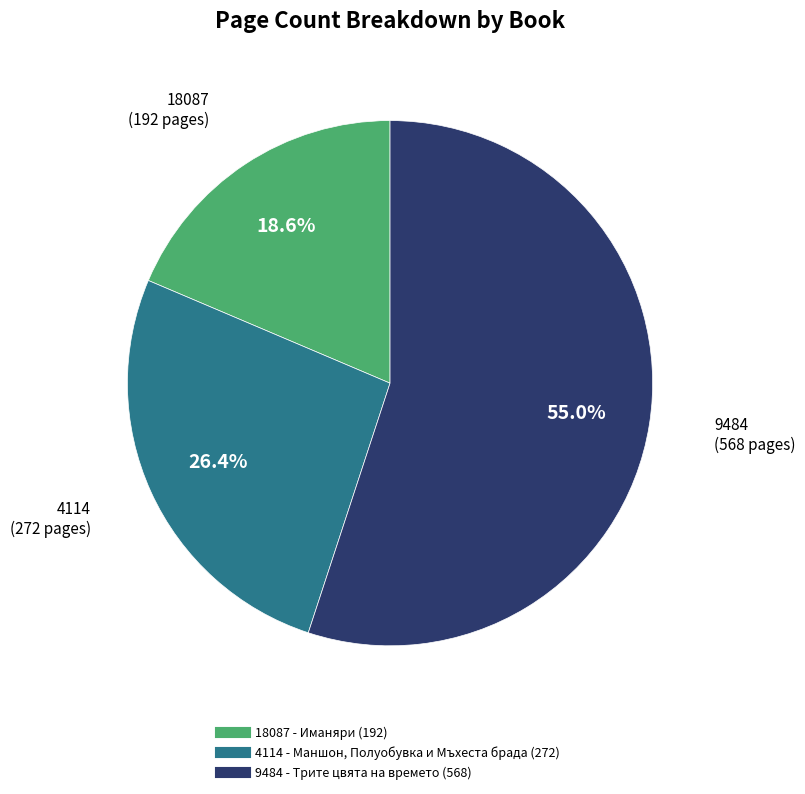

What is the total percentage of 18087 and 9484?

73.6%